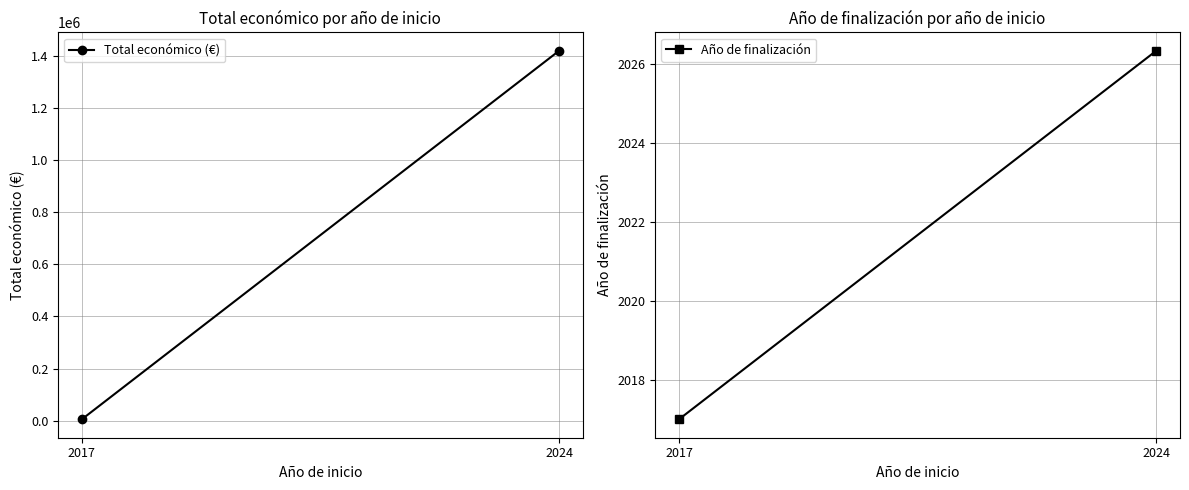

What are all the series names shown in the legend?

Total económico (€), Año de finalización